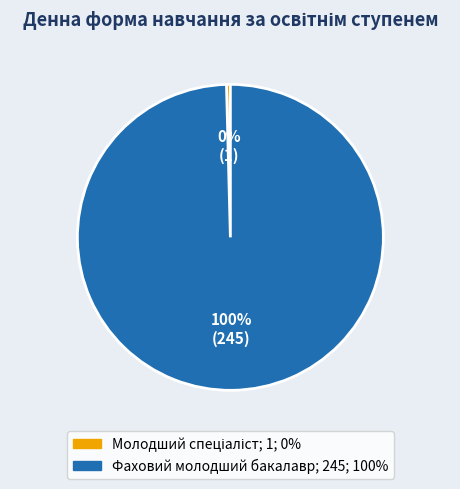

Which slice is the largest?

Фаховий молодший бакалавр